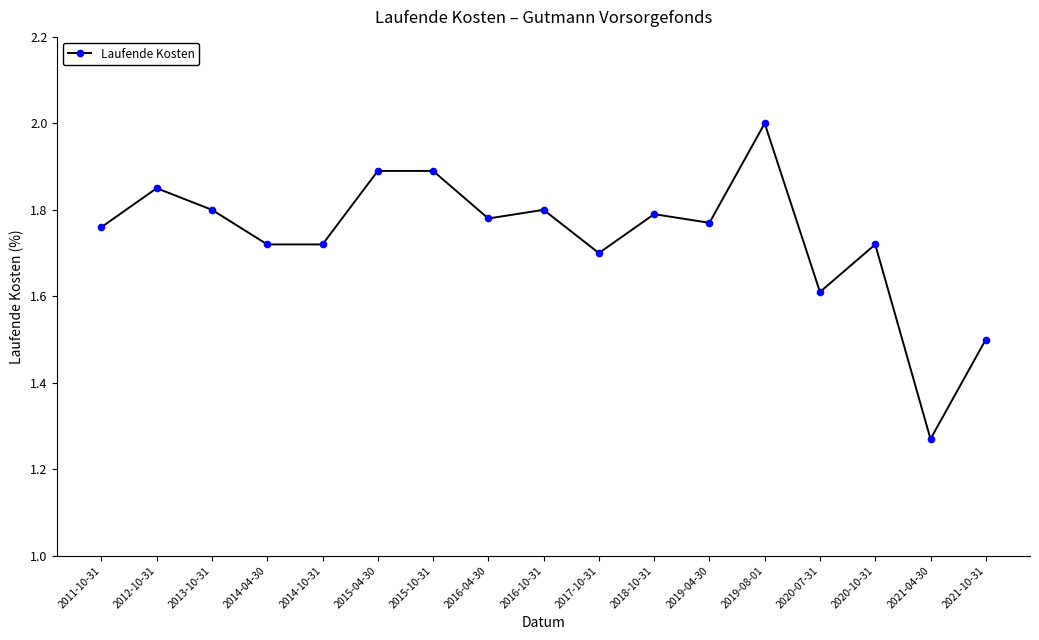

What is the change in value from 2017-10-31 to 2019-04-30?

+0.1